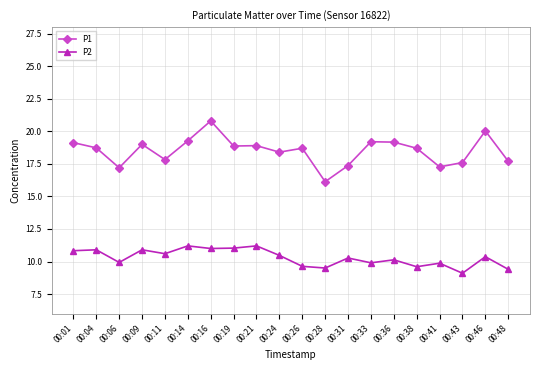

What is the value of the P1 point at the 19th from the left?

20.0